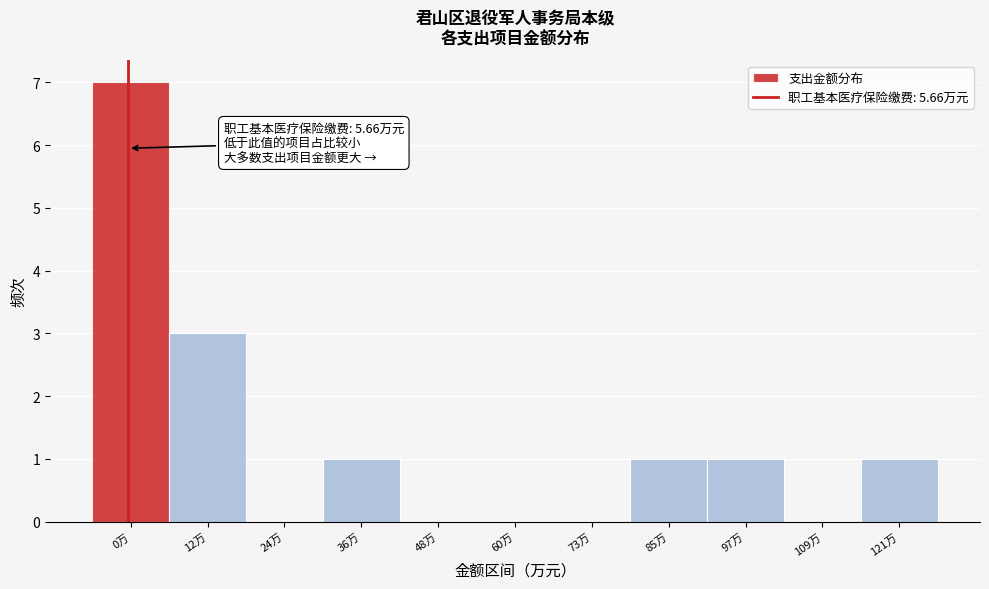

Reading left to right, list all the values displayed in this chart.

0万=7	12万=3	24万=0	36万=1	48万=0	60万=0	73万=0	85万=1	97万=1	109万=0	121万=1